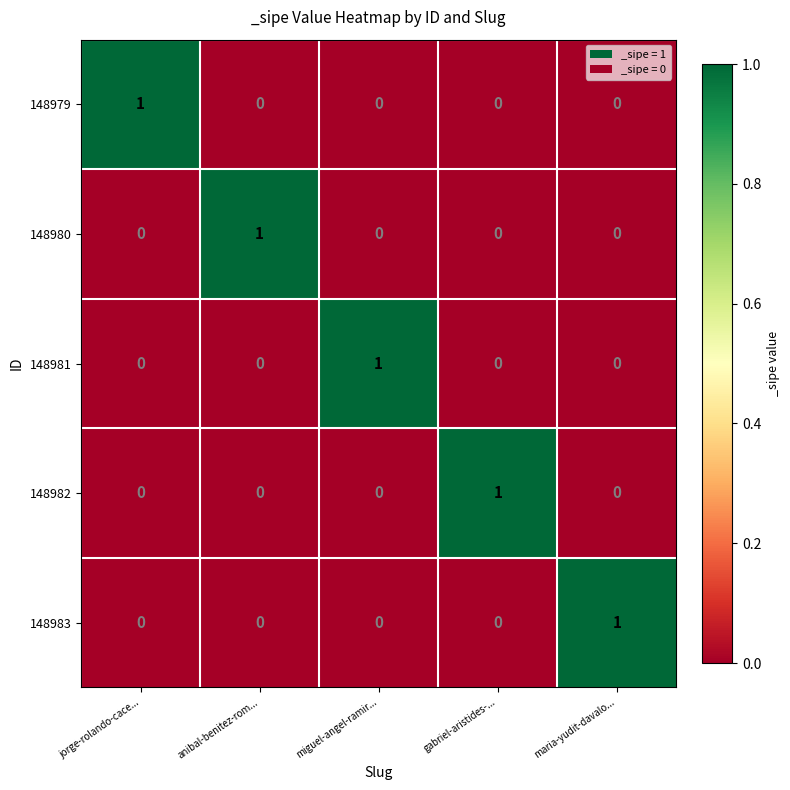

Which category has the highest value in the 148980 series?

anibal-benitez-rom...